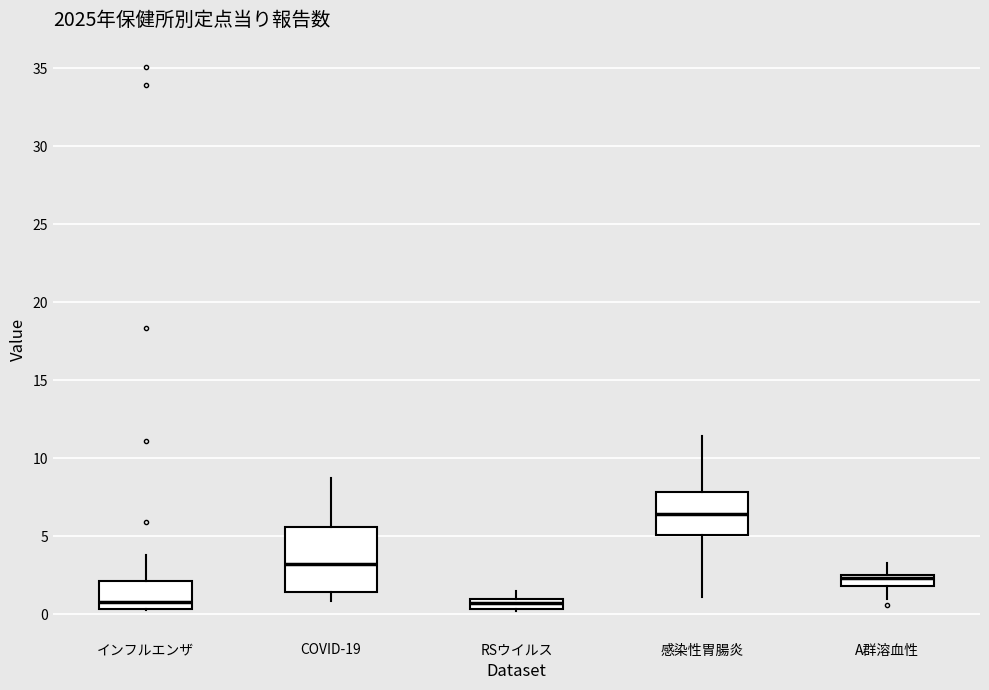

Where does the lower whisker of the box for A群溶血性 end on the y-axis? The values are not printed on the chart, so give them approximately, as read against the axis.

1.0